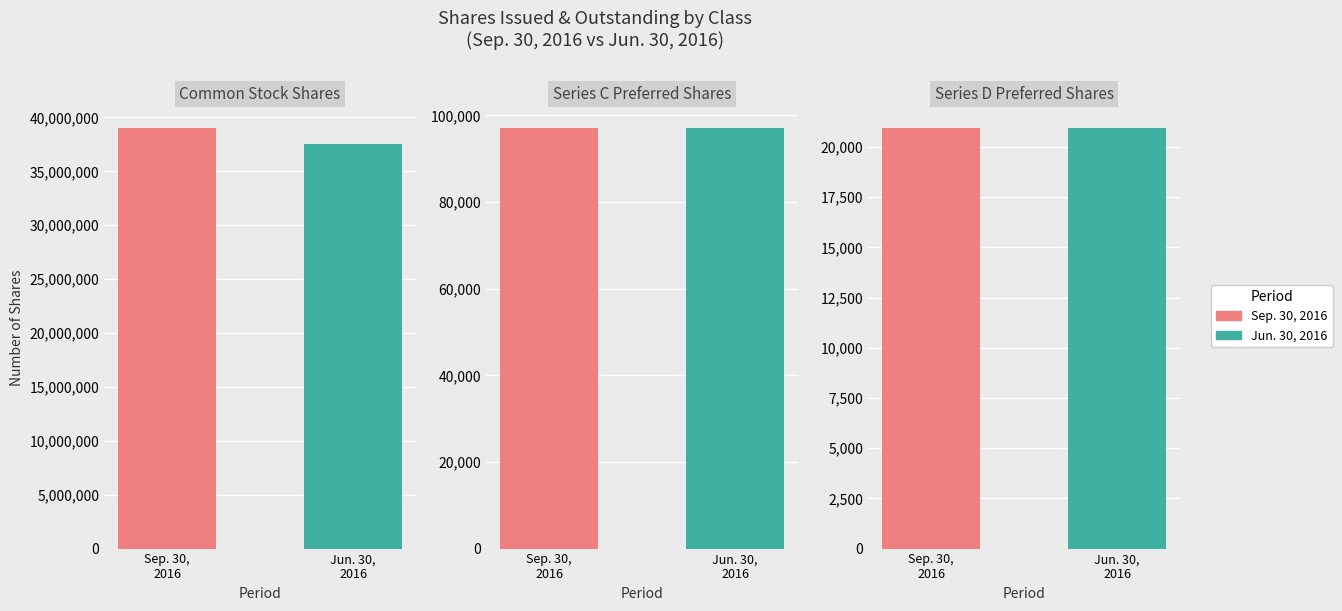

Reading left to right, list all the values displayed in this chart.

Sep. 30, 2016: Common Stock Shares=39024120	Series C Preferred Shares=97002	Series D Preferred Shares=20947
Jun. 30, 2016: Common Stock Shares=37564120	Series C Preferred Shares=97090	Series D Preferred Shares=20947